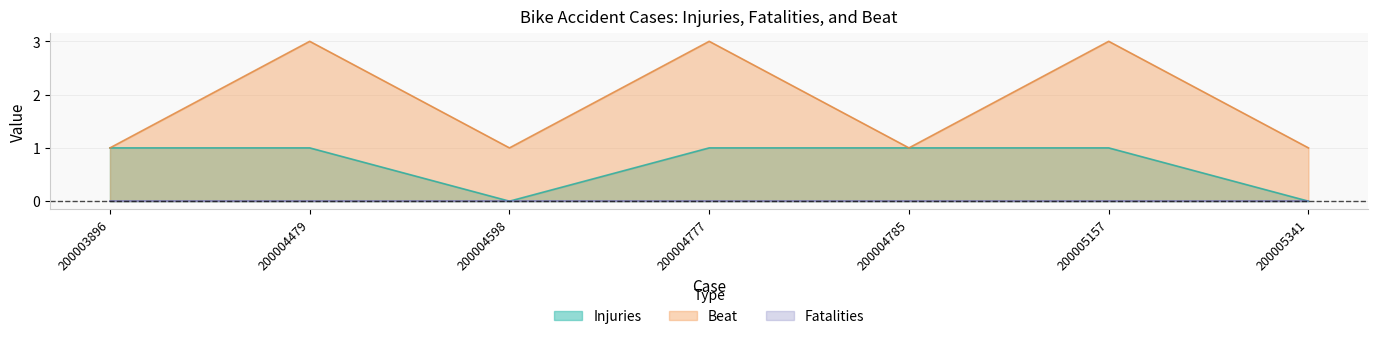

What is the sum of all Beat values?

13